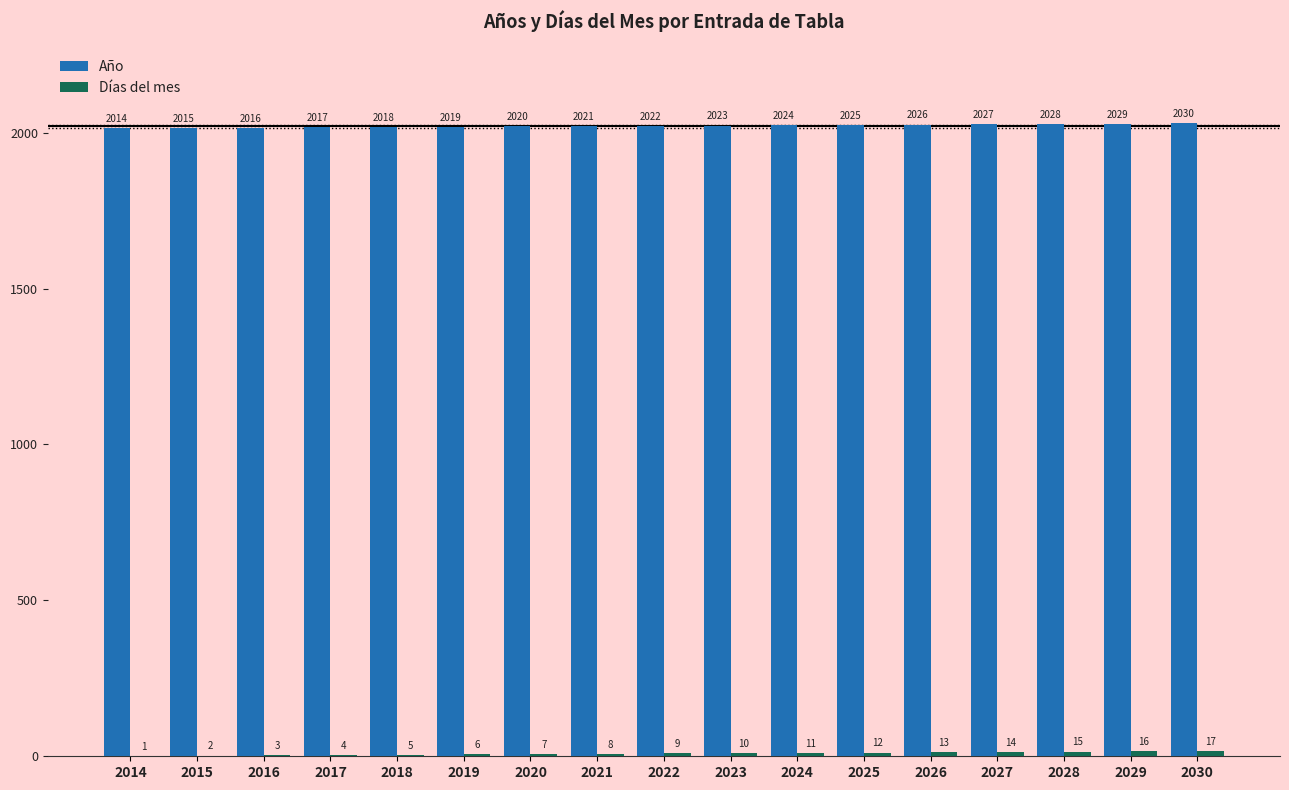

What is the greatest value displayed?

2030